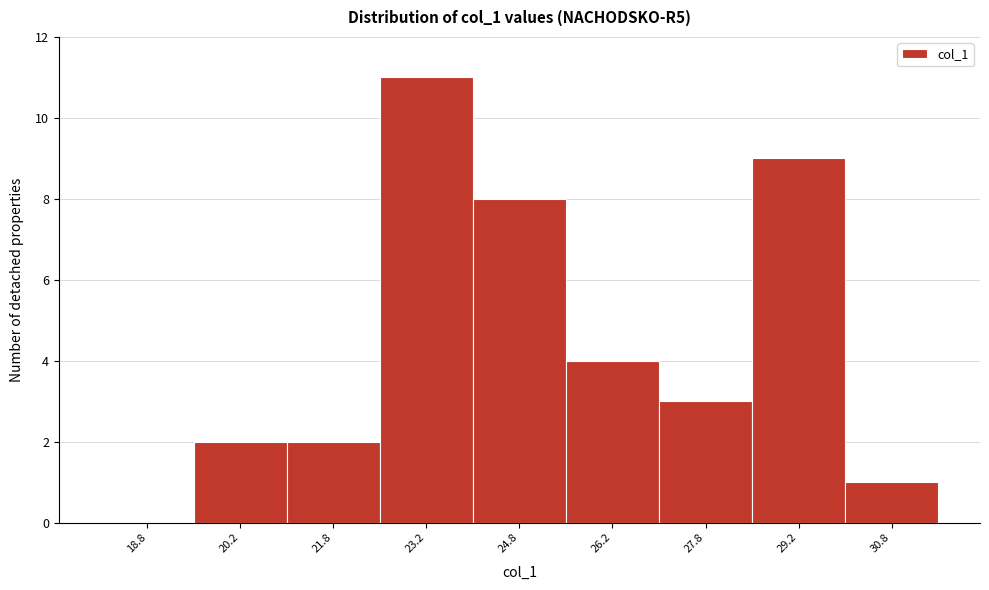

Which range on the x-axis has the tallest bar?

22.5 to 24.0